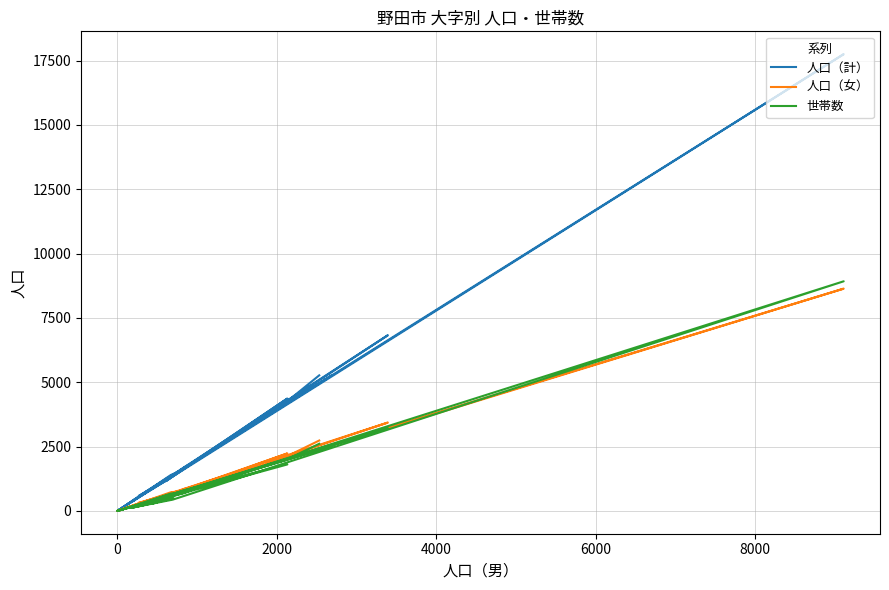

Which series has the largest range (max minus min)?

人口（計）